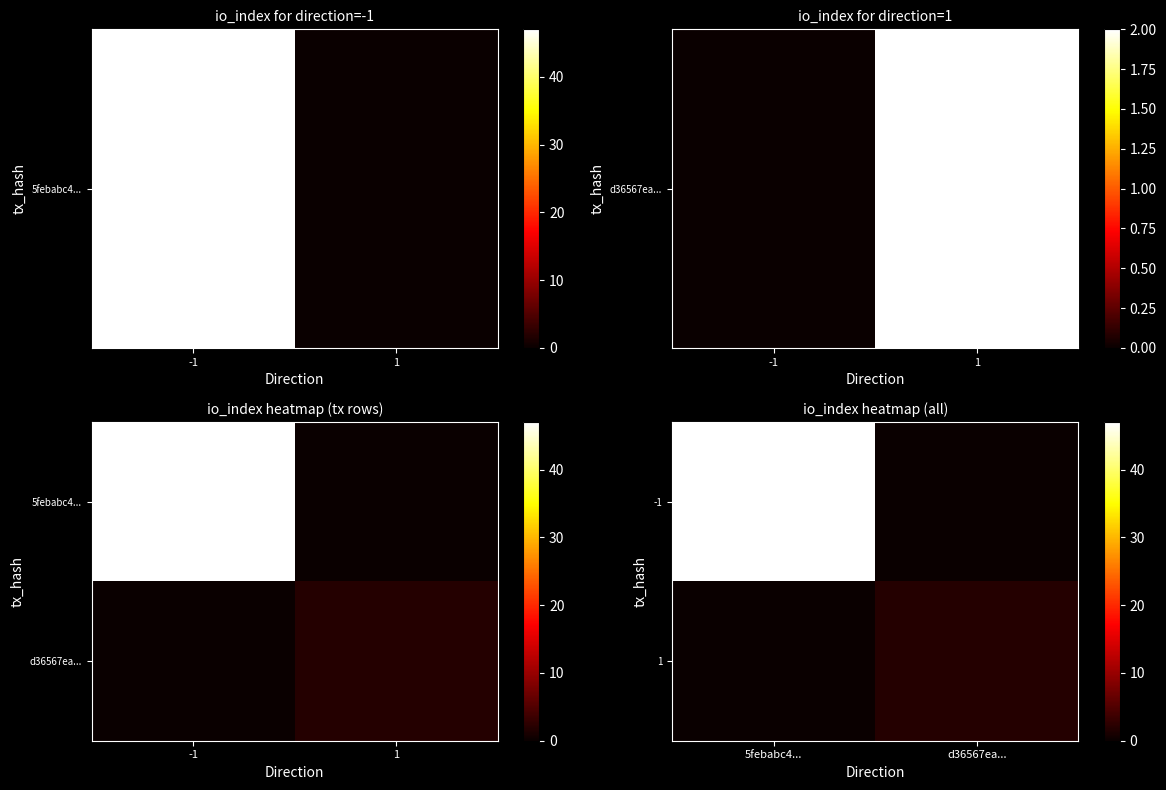

Count the 1 values in the range 0 to 2.

2